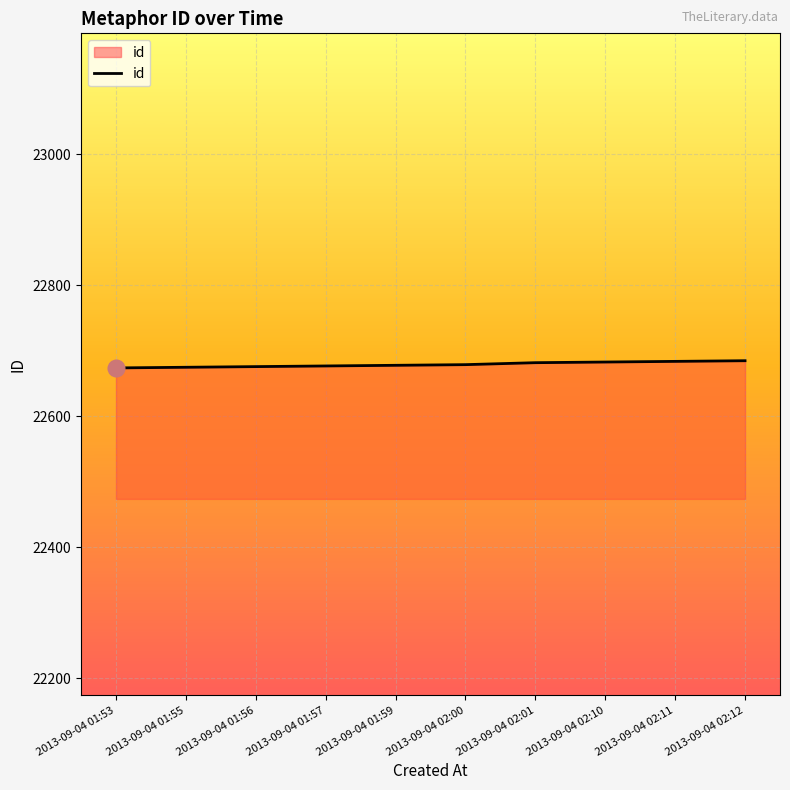

What is the ratio of the value at 2013-09-04 01:53 to the value at 2013-09-04 01:55?

1.0